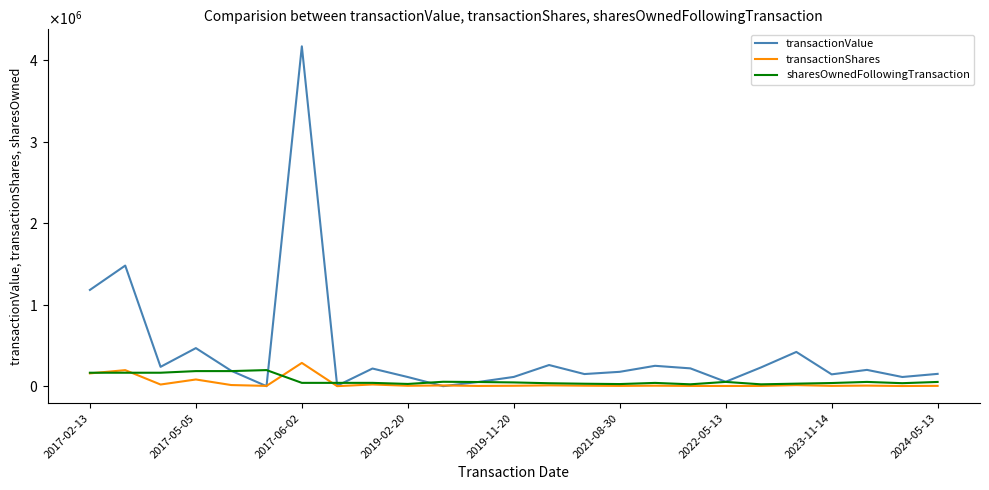

What is the value of the transactionValue point at the 17th from the left?

249773